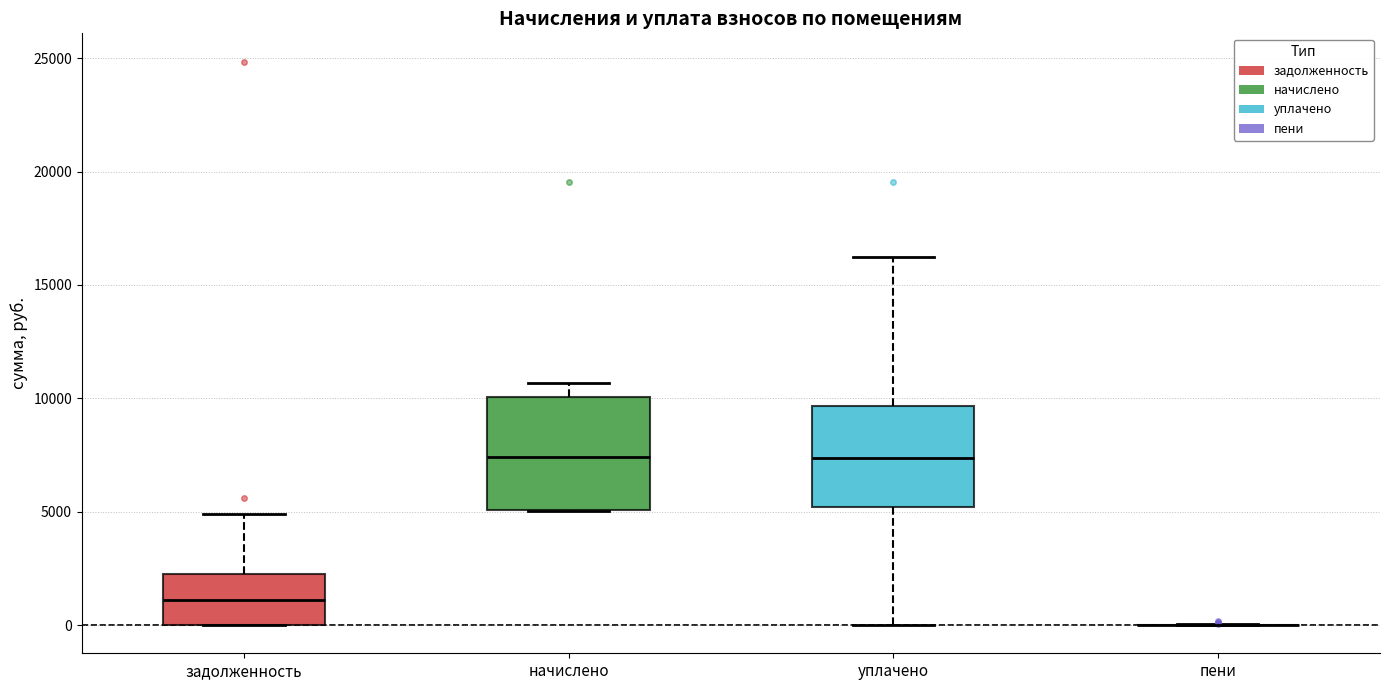

Comparing the boxes themselves (not the whiskers), which one is the tallest?

начислено